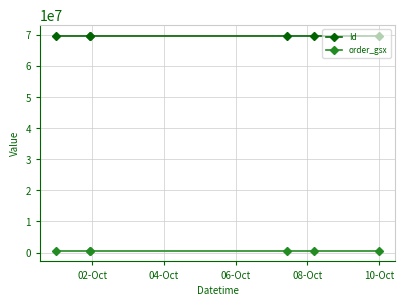

What is the sum of all order_gsx values?

3567318